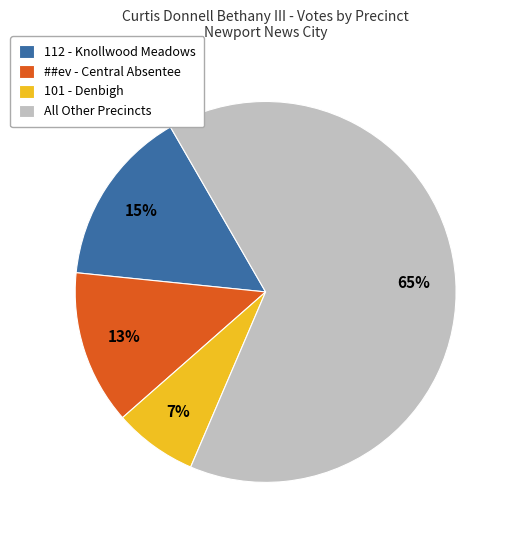

To the nearest percent, what portion does 112 - Knollwood Meadows represent?

15%